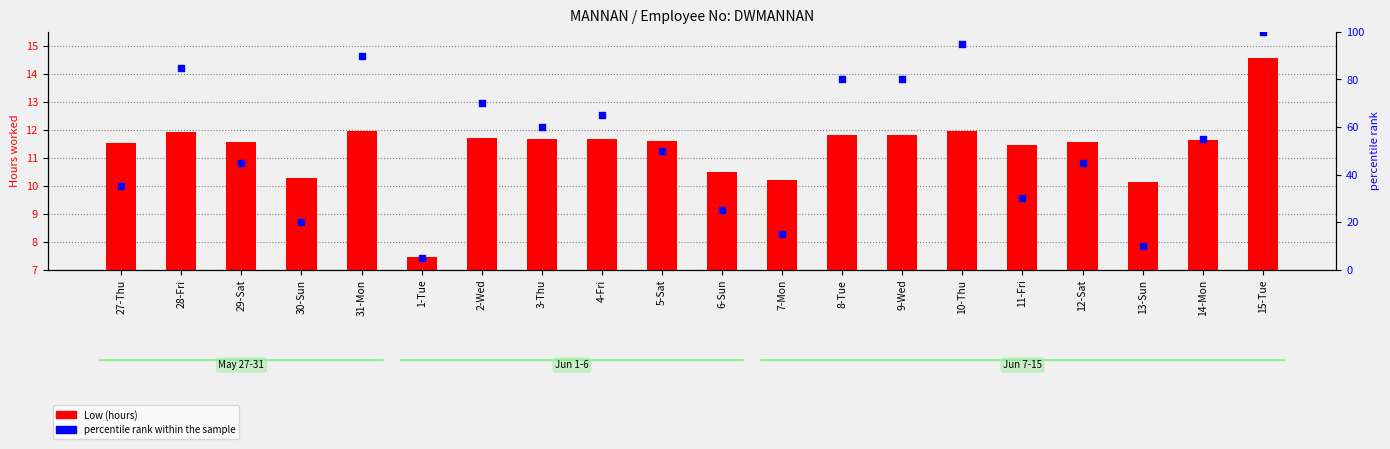

At how many categories does at least one series exceed 17?

17